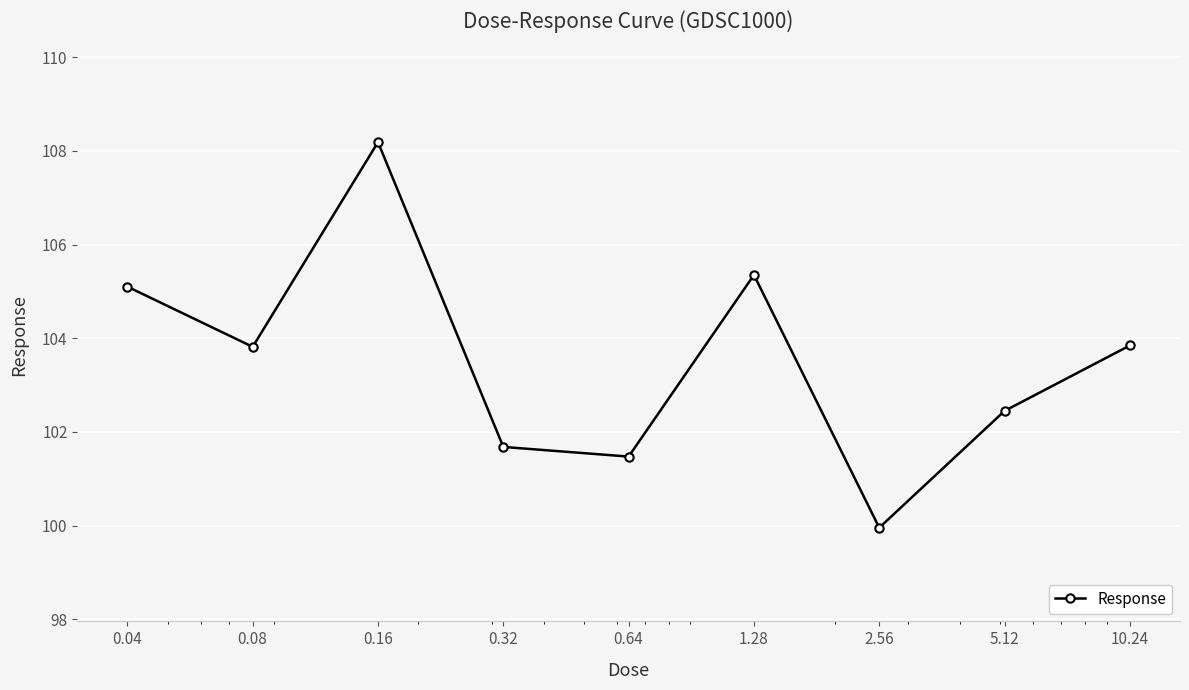

What is the value of the 5th point from the left?

101.5